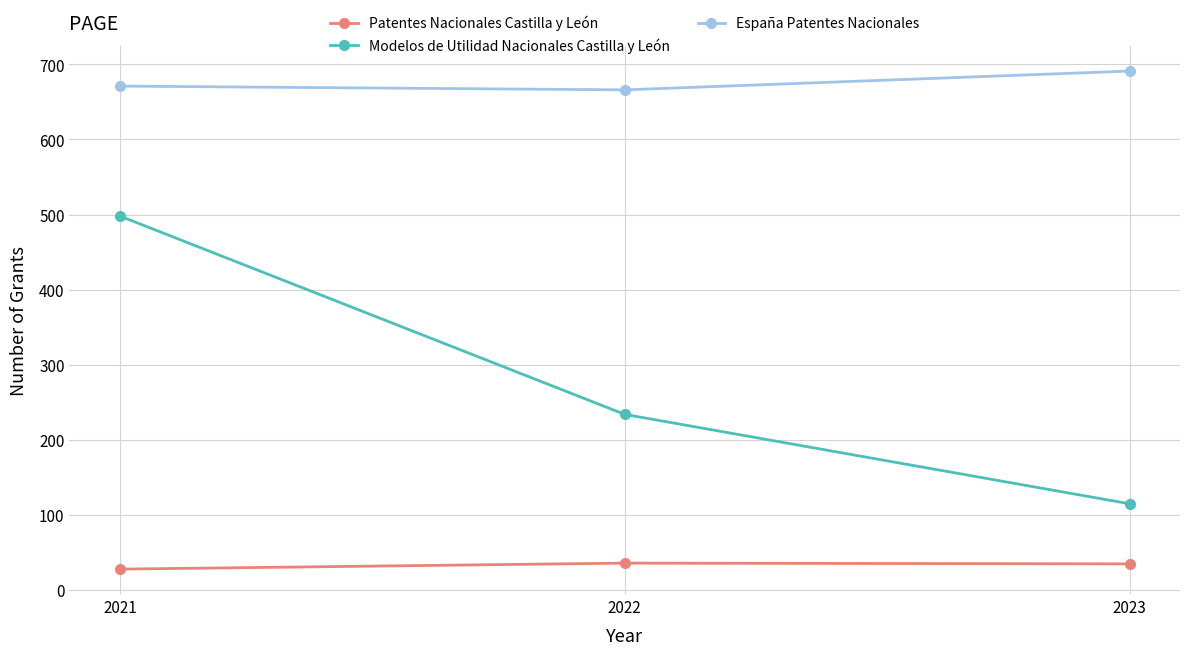

What is the difference between the Patentes Nacionales Castilla y León values at 2021 and 2023?

7